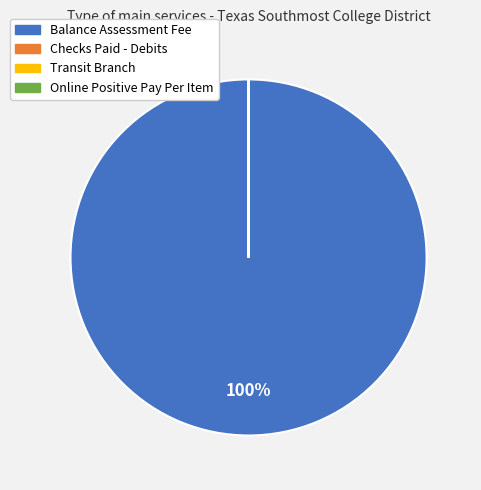

What is the largest slice in the pie chart?

Balance Assessment Fee